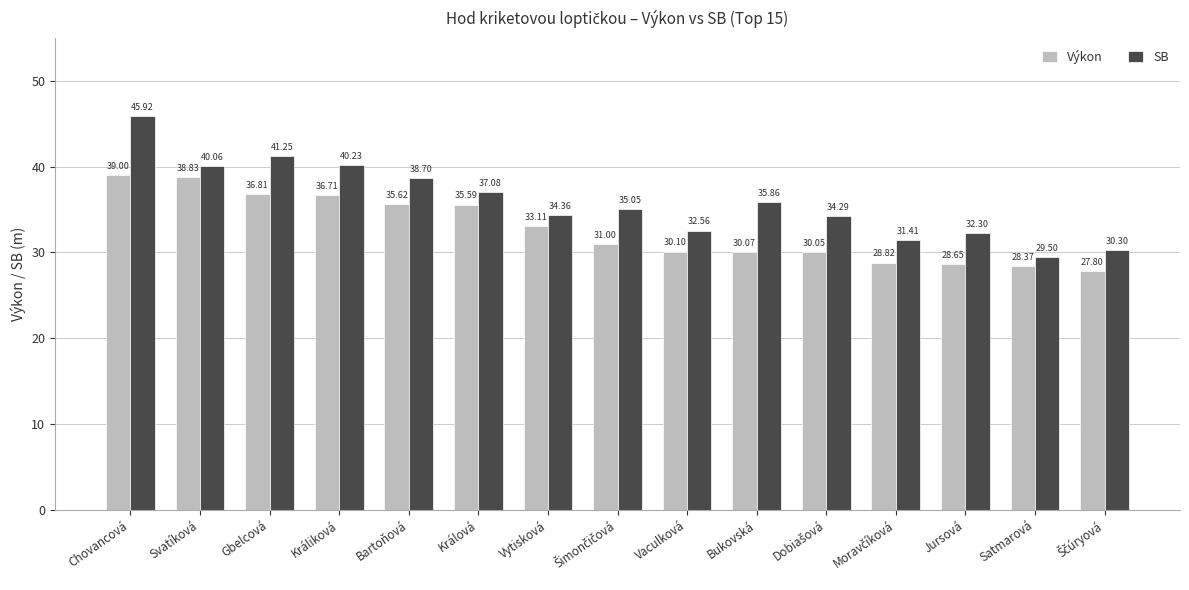

Count the number of data series in this chart.

2